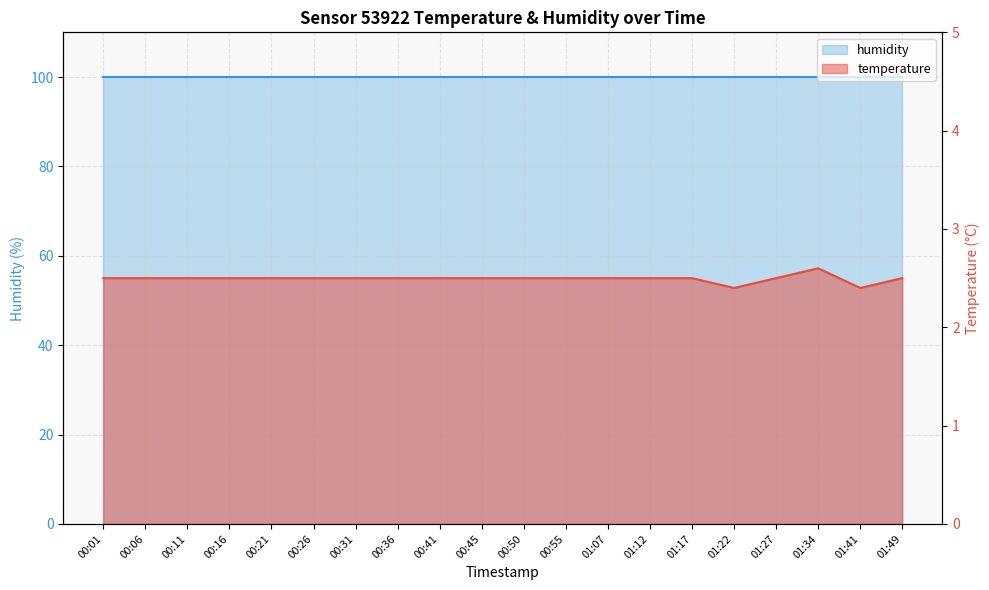

Reading left to right, what are all the values shown in this chart?

00:01=2.5	00:06=2.5	00:11=2.5	00:16=2.5	00:21=2.5	00:26=2.5	00:31=2.5	00:36=2.5	00:41=2.5	00:45=2.5	00:50=2.5	00:55=2.5	01:07=2.5	01:12=2.5	01:17=2.5	01:22=2.4	01:27=2.5	01:34=2.6	01:41=2.4	01:49=2.5